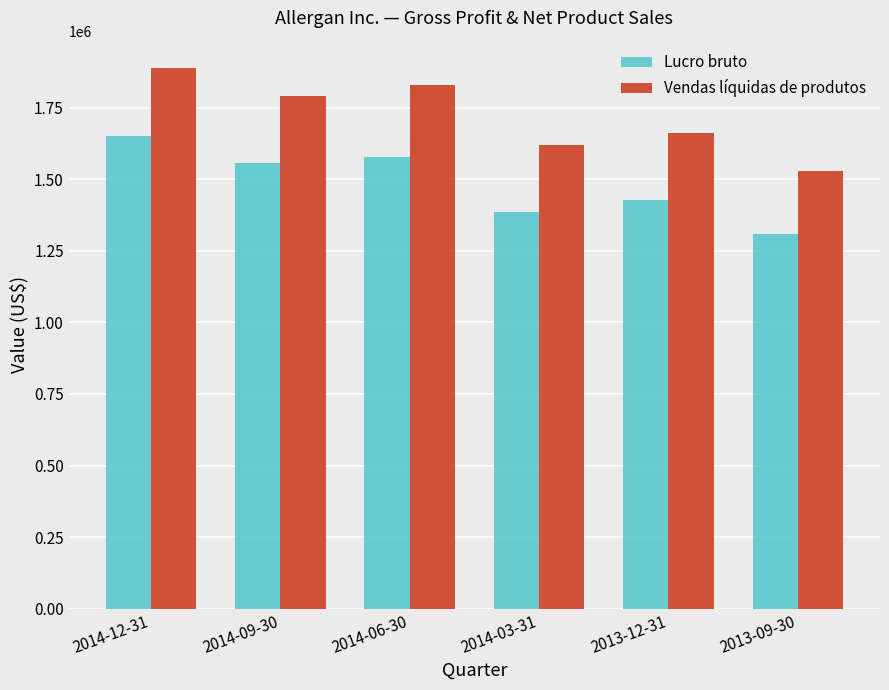

Reading left to right, what are all the values shown in this chart?

Lucro bruto: 2014-12-31=1652300	2014-09-30=1555100	2014-06-30=1577100	2014-03-31=1386800	2013-12-31=1426800	2013-09-30=1307400
Vendas líquidas de produtos: 2014-12-31=1889000	2014-09-30=1790700	2014-06-30=1827300	2014-03-31=1619100	2013-12-31=1659600	2013-09-30=1528400